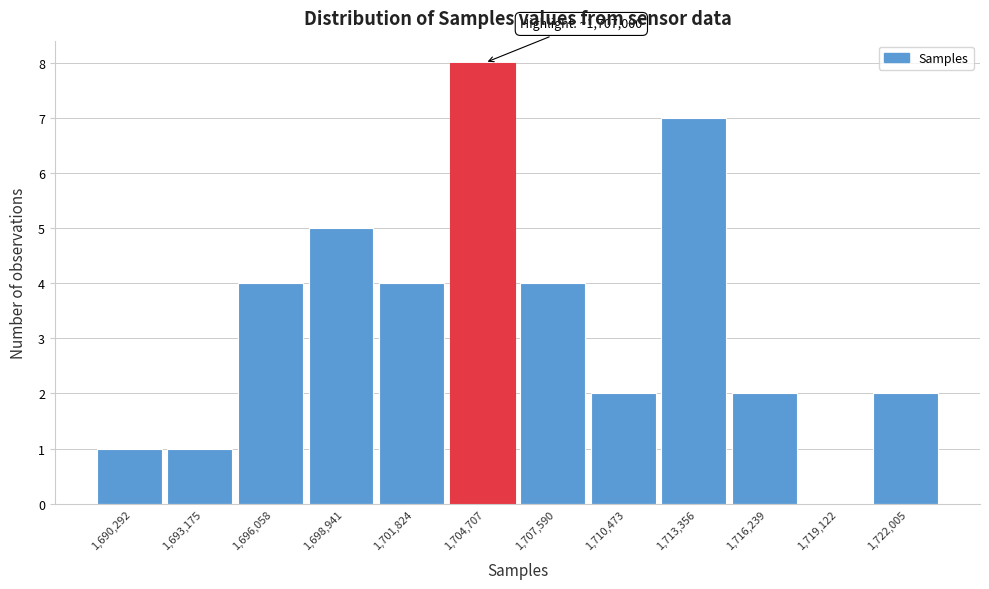

Reading left to right, extract all data points from this chart.

1,690,292=1	1,693,175=1	1,696,058=4	1,698,941=5	1,701,824=4	1,704,707=8	1,707,590=4	1,710,473=2	1,713,356=7	1,716,239=2	1,719,122=0	1,722,005=2